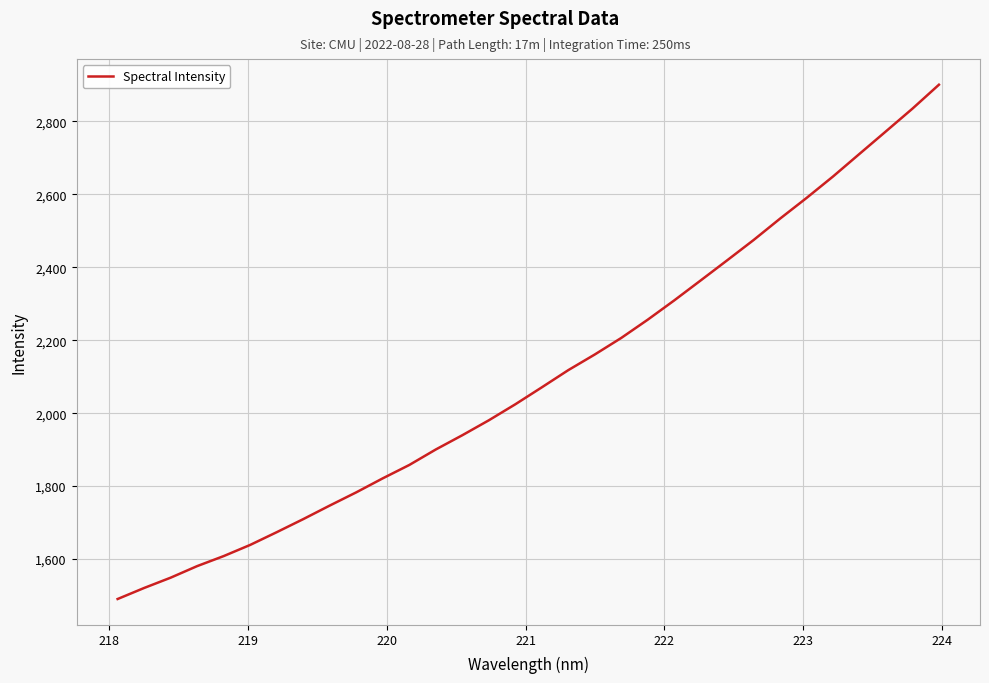

What is the smallest value displayed?

1490.3